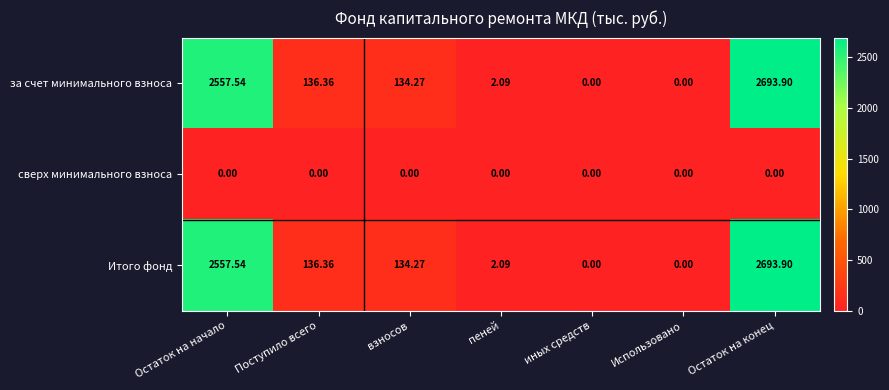

At which category is the sum across all series the highest?

Остаток на конец